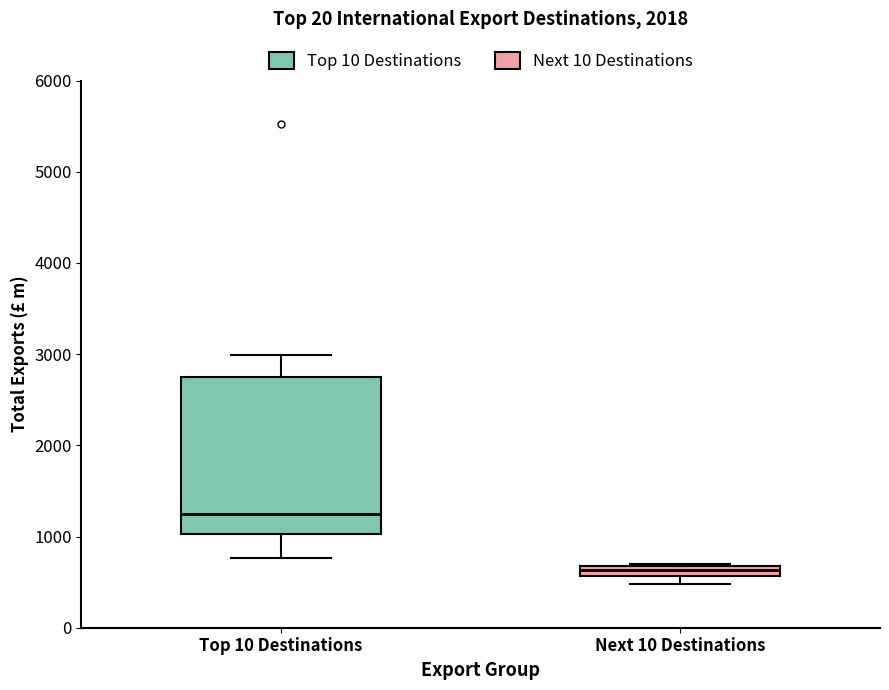

Which box's median line is the highest?

Top 10 Destinations